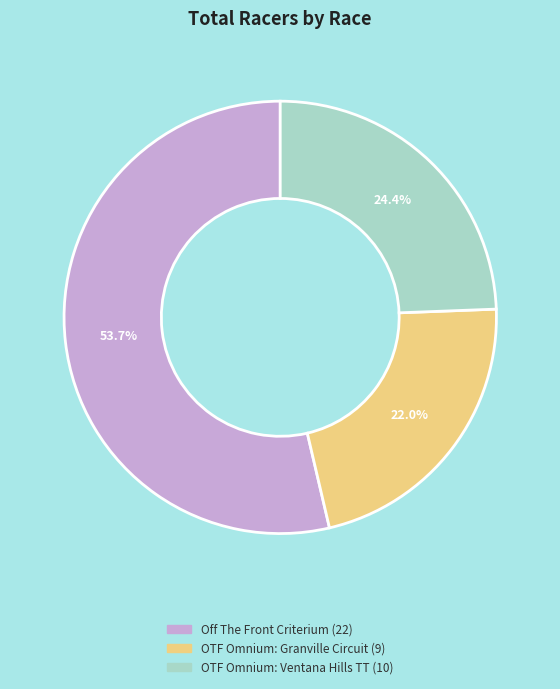

Is there any slice that represents more than half of the pie?

Yes